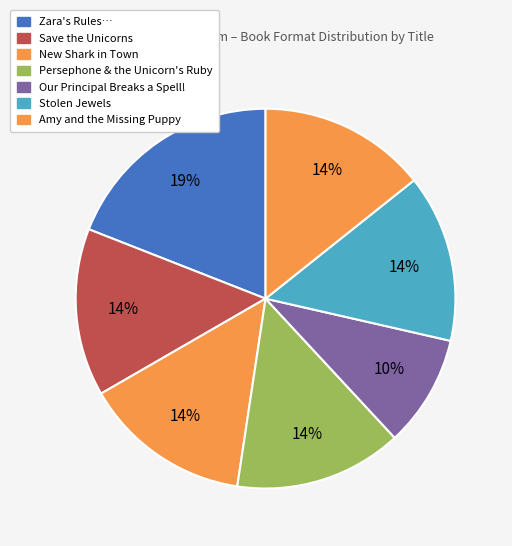

How many segments does this pie chart have?

7